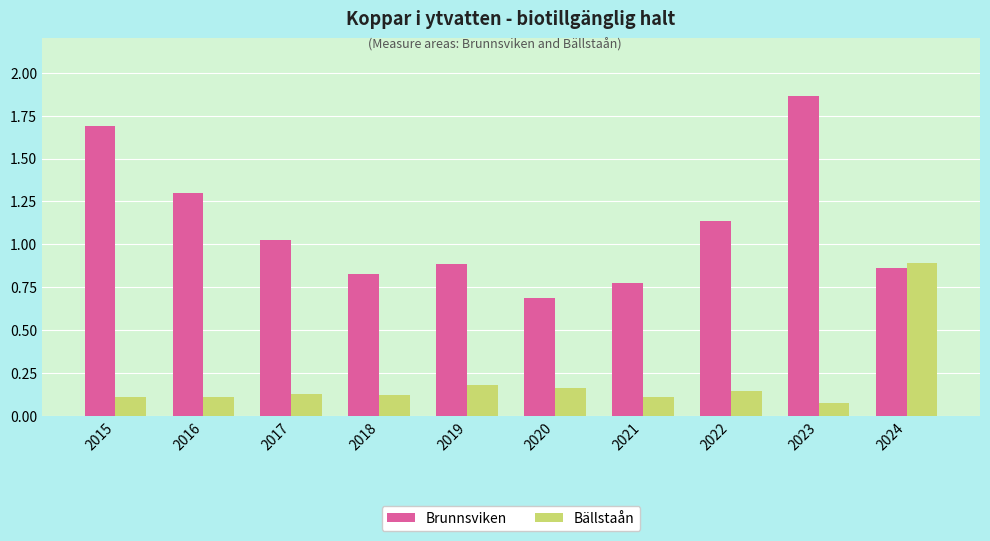

How many bars are there in total?

20